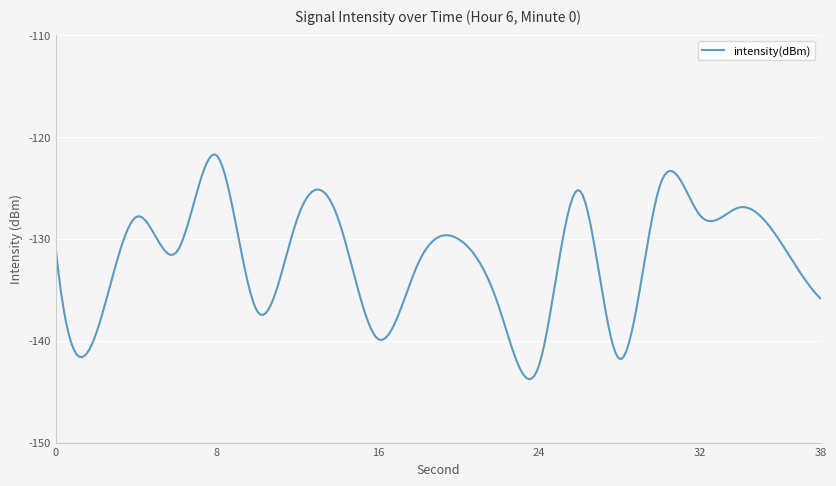

What is the difference between the maximum and minimum values?

22.1